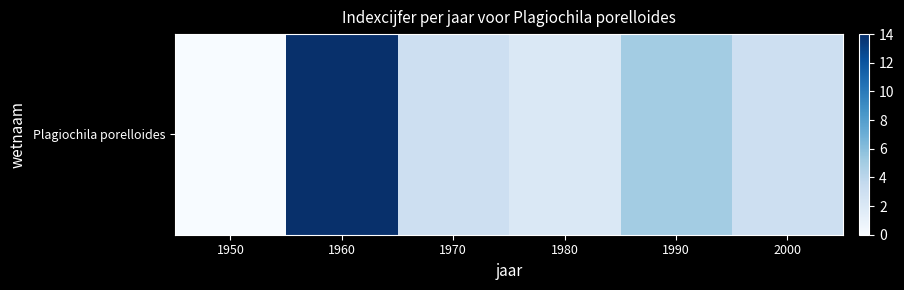

The chart shows a value of 7 at 1990. True or false?

False